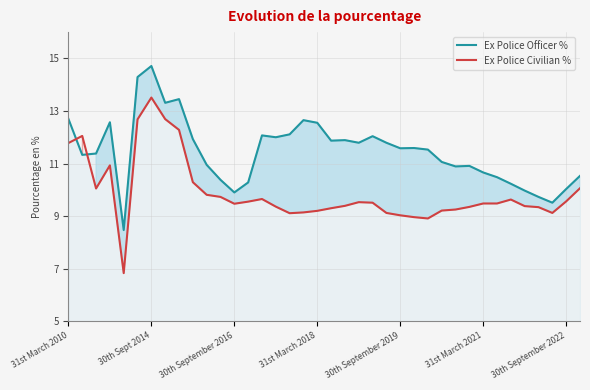

What position from the right is 37?

1